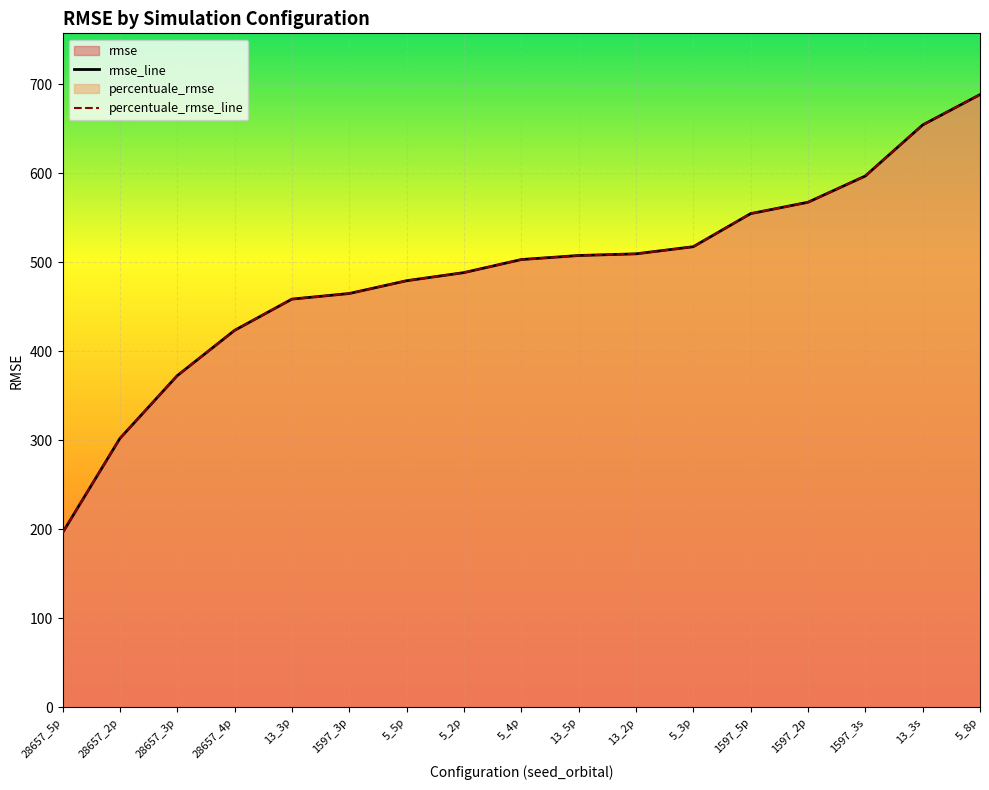

What is the total value across all series at 28657_2p?

604.4